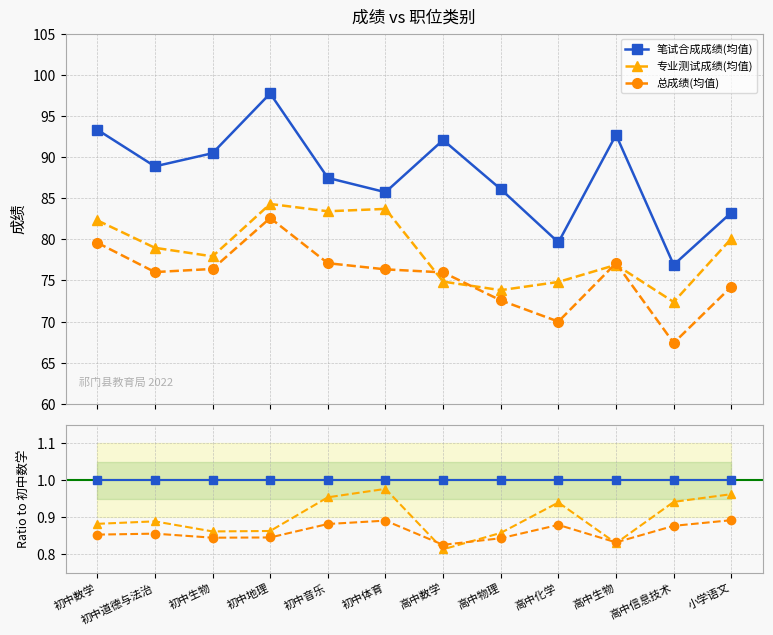

Reading left to right, transcribe all the data shown in this chart.

笔试合成成绩(均值): 初中数学=1.0	初中道德与法治=1.0	初中生物=1.0	初中地理=1.0	初中音乐=1.0	初中体育=1.0	高中数学=1.0	高中物理=1.0	高中化学=1.0	高中生物=1.0	高中信息技术=1.0	小学语文=1.0
专业测试成绩(均值): 初中数学=0.9	初中道德与法治=0.9	初中生物=0.9	初中地理=0.9	初中音乐=1.0	初中体育=1.0	高中数学=0.8	高中物理=0.9	高中化学=0.9	高中生物=0.8	高中信息技术=0.9	小学语文=1.0
总成绩(均值): 初中数学=0.9	初中道德与法治=0.9	初中生物=0.8	初中地理=0.8	初中音乐=0.9	初中体育=0.9	高中数学=0.8	高中物理=0.8	高中化学=0.9	高中生物=0.8	高中信息技术=0.9	小学语文=0.9